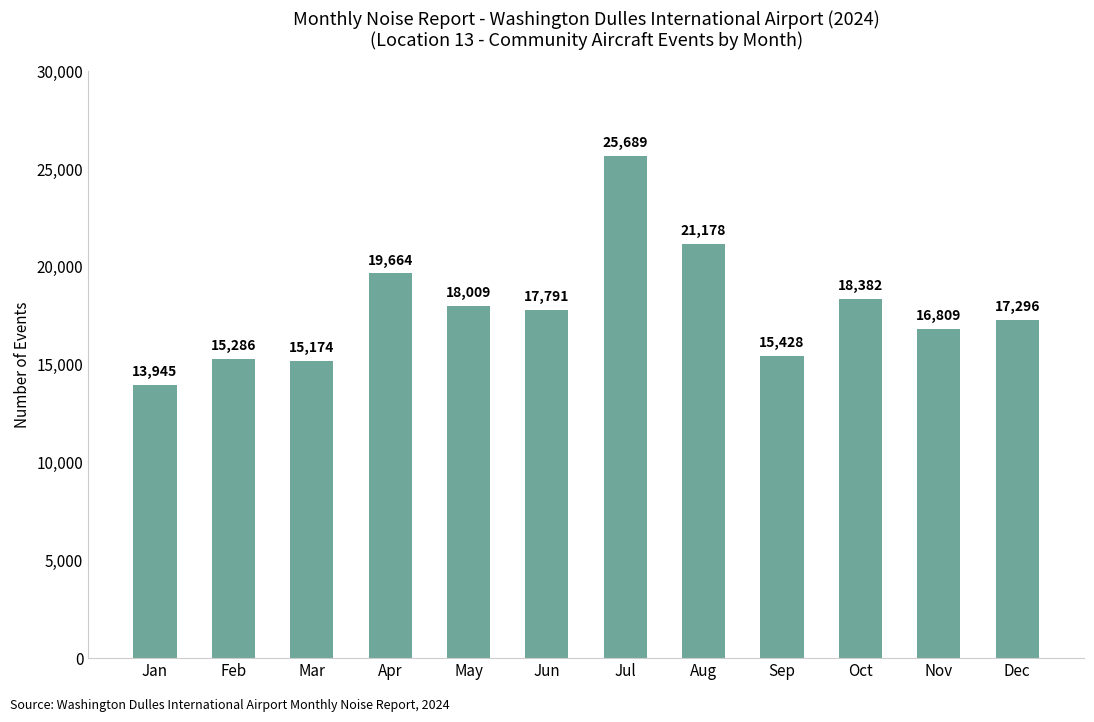

What is the change in value from Feb to Nov?

+1523